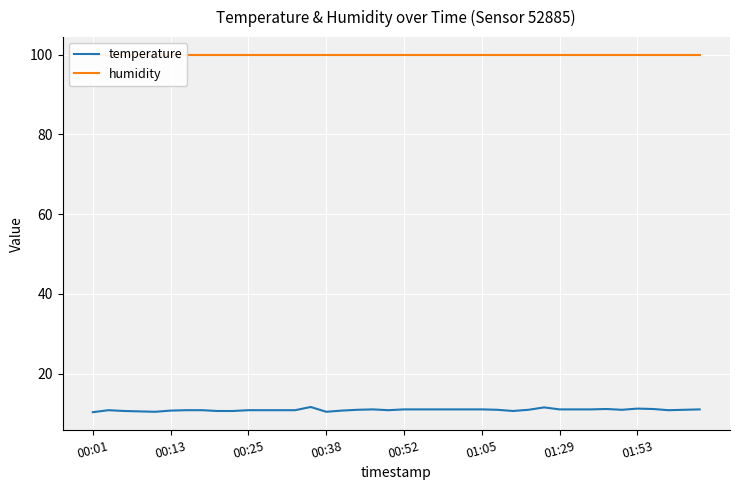

How many lines are shown in the chart?

2